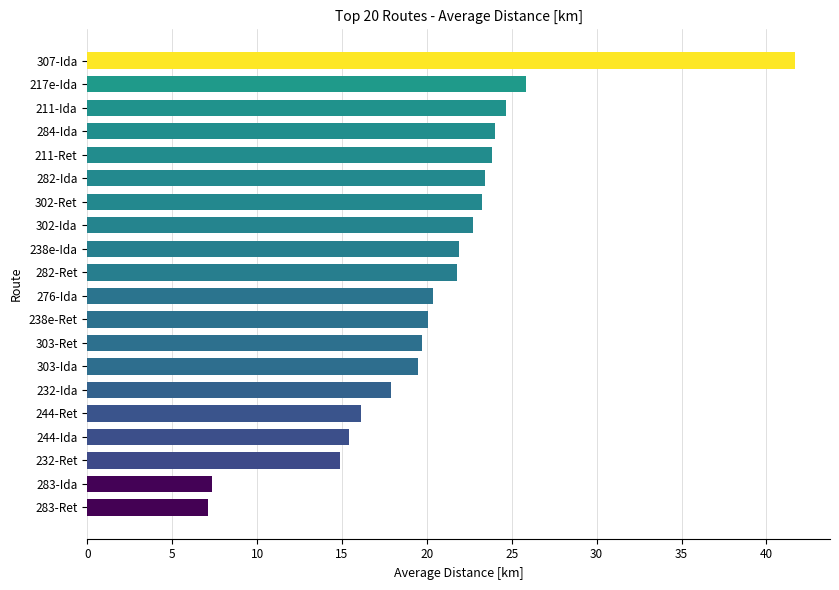

True or false: the data shows 23.3 at 302-Ret.

True